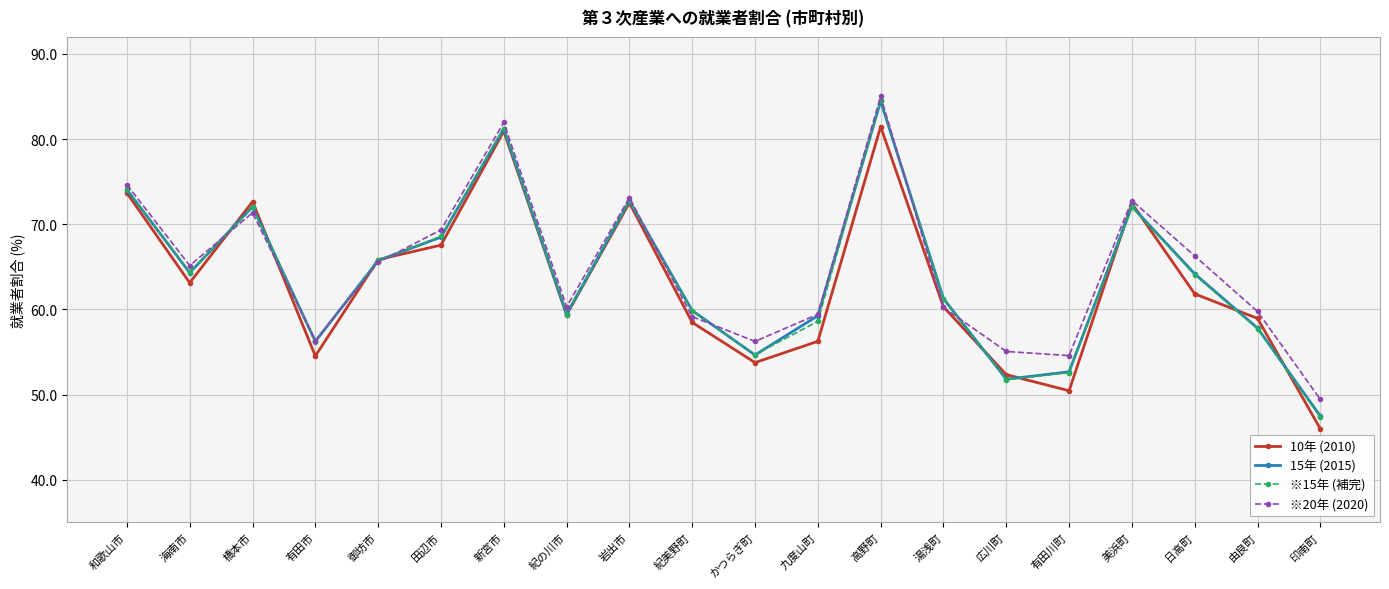

What is the label of the 14th point from the right?

新宮市